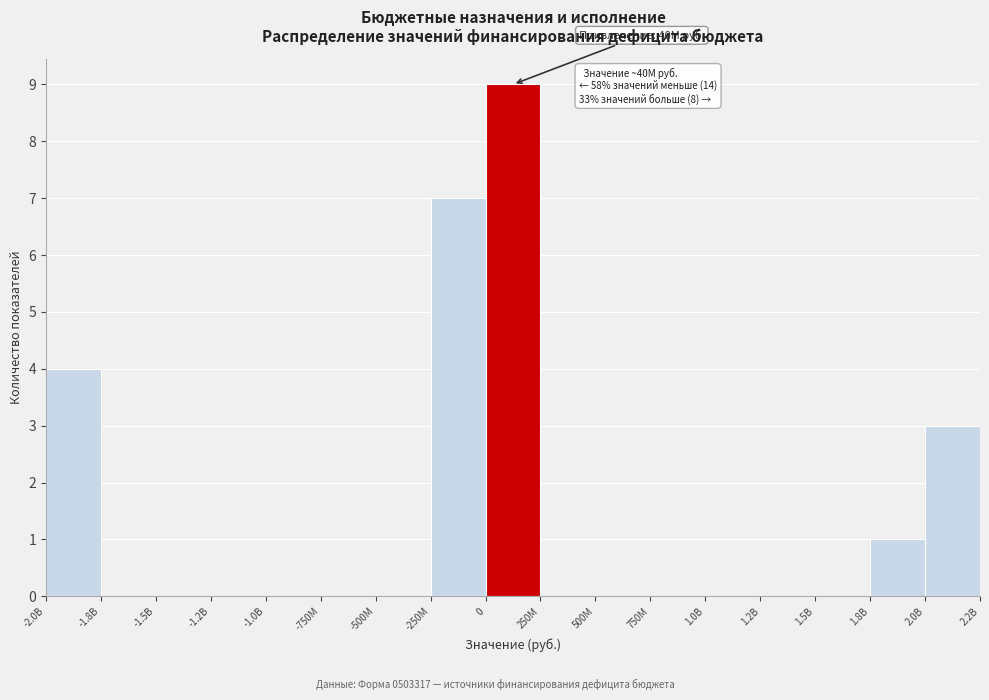

Reading left to right, transcribe all the data shown in this chart.

-2.0B=4	-1.8B=0	-1.5B=0	-1.2B=0	-1.0B=0	-750M=0	-500M=0	-250M=7	0=9	250M=0	500M=0	750M=0	1.0B=0	1.2B=0	1.5B=0	1.8B=1	2.0B=3